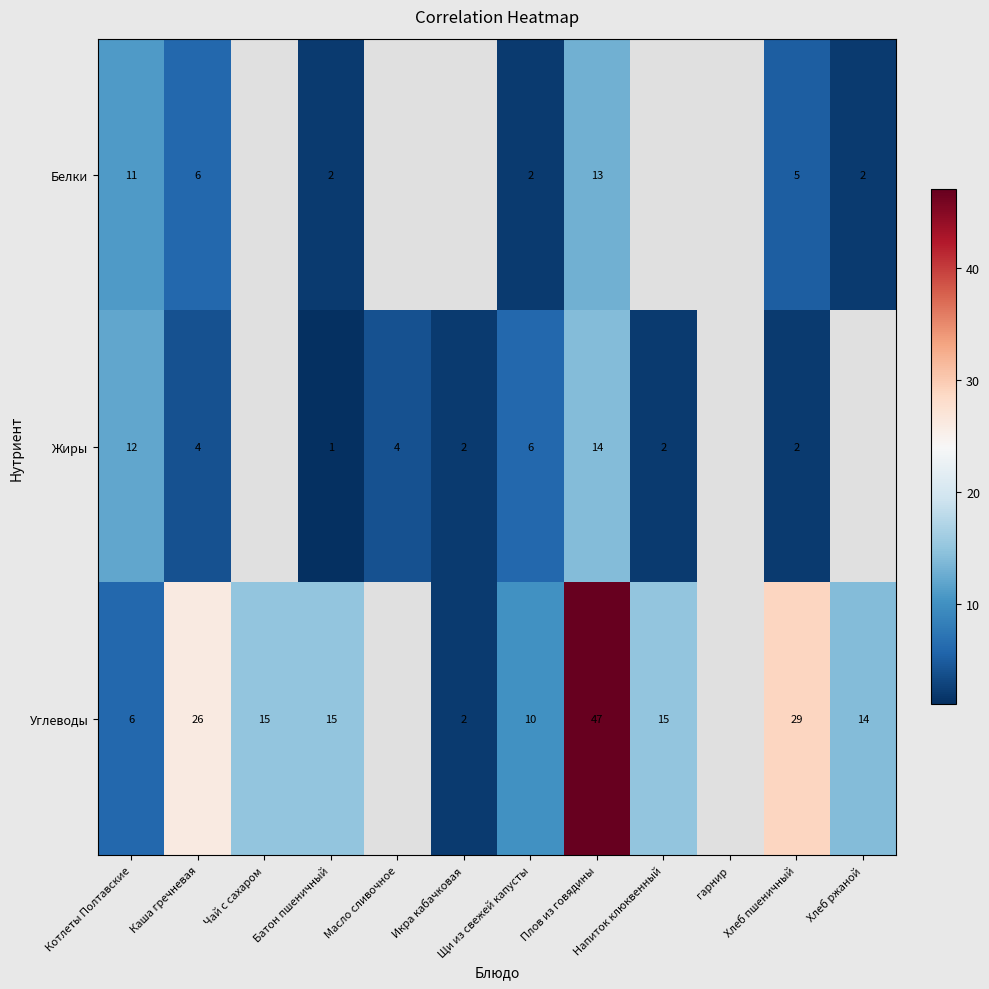

Rank the series at Батон пшеничный from highest to lowest value.

Углеводы, Белки, Жиры